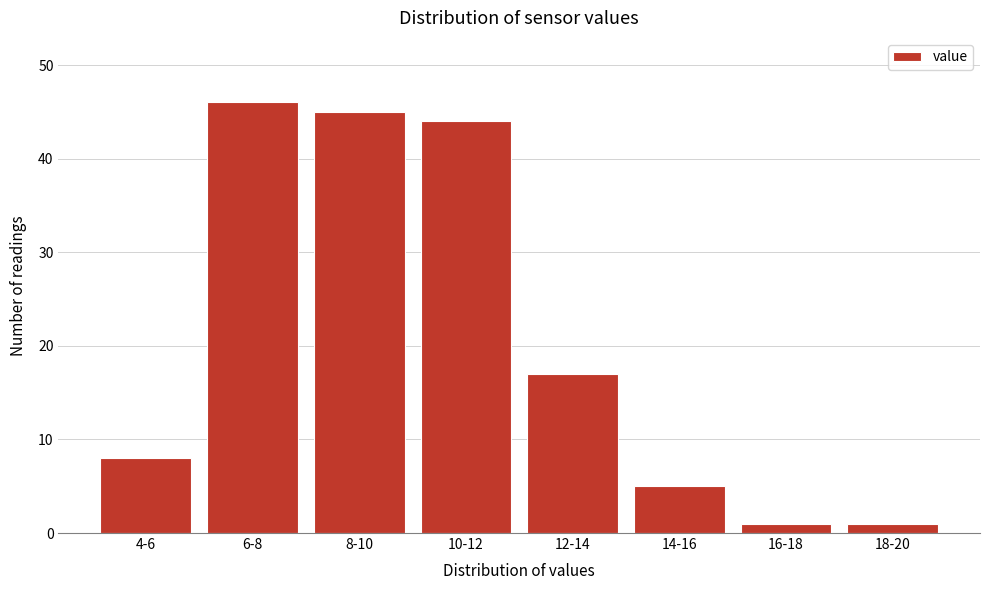

Reading left to right, what are all the values shown in this chart?

4-6=8	6-8=46	8-10=45	10-12=44	12-14=17	14-16=5	16-18=1	18-20=1